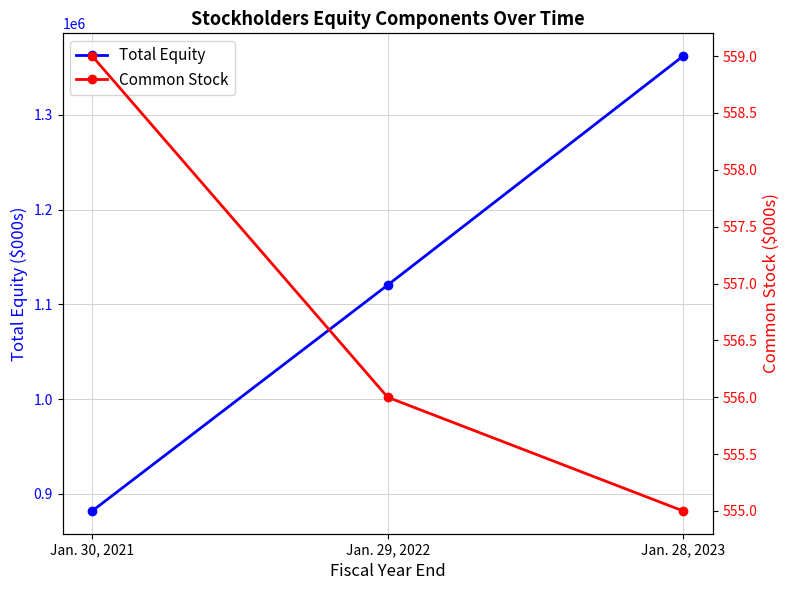

List the labels in order of Common Stock value, smallest first.

Jan. 28, 2023, Jan. 29, 2022, Jan. 30, 2021